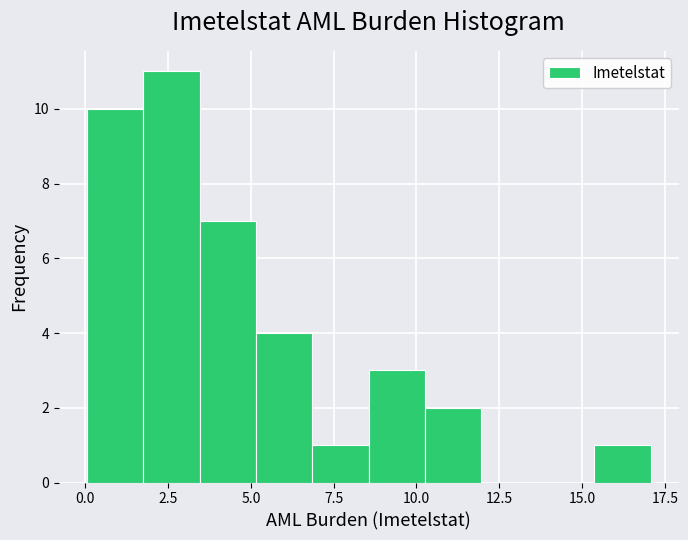

Read against the x-axis, roughly where is the centre of the tallest bar?

2.5